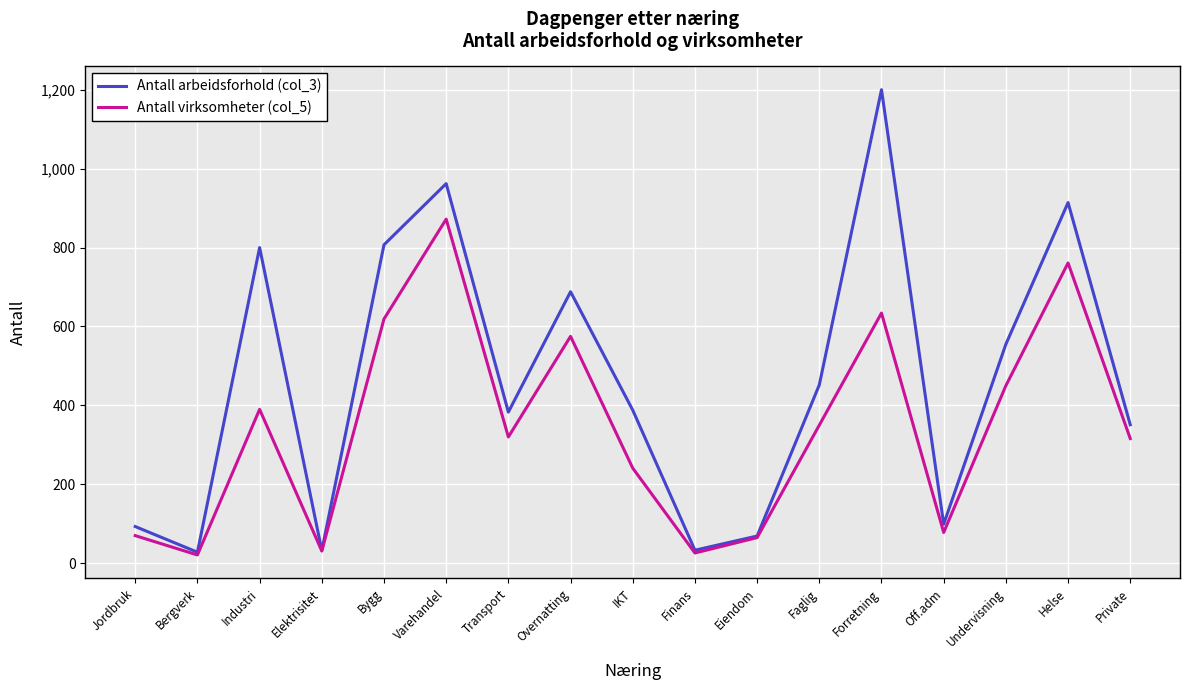

How many series are shown in this chart?

2